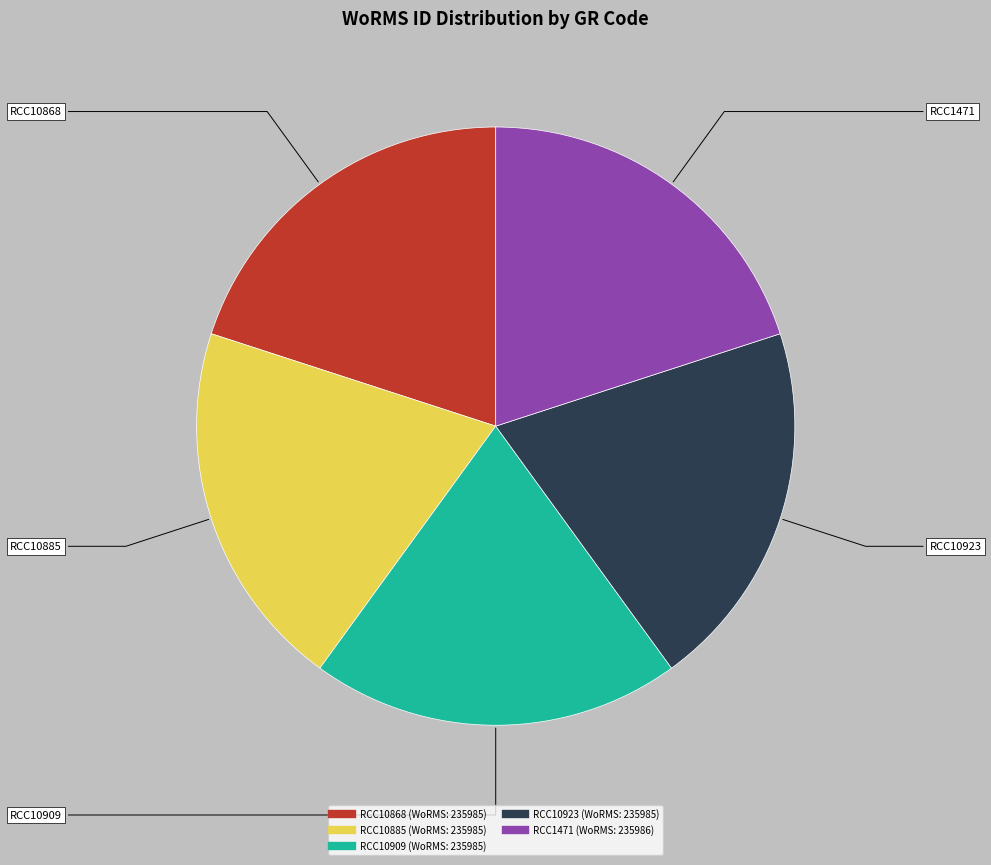

The RCC1471 slice represents 31% of the pie. True or false?

False